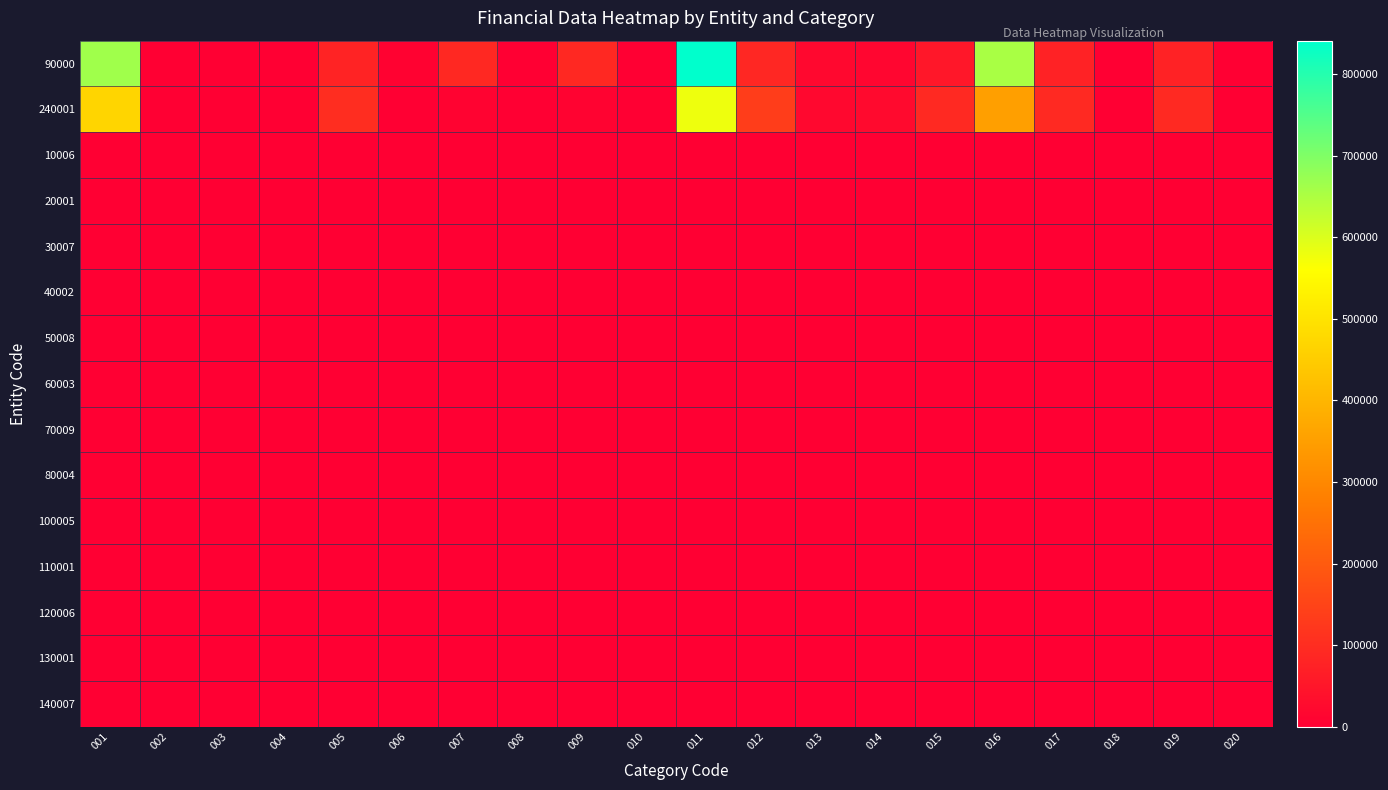

What is the maximum value shown in the chart?

840707